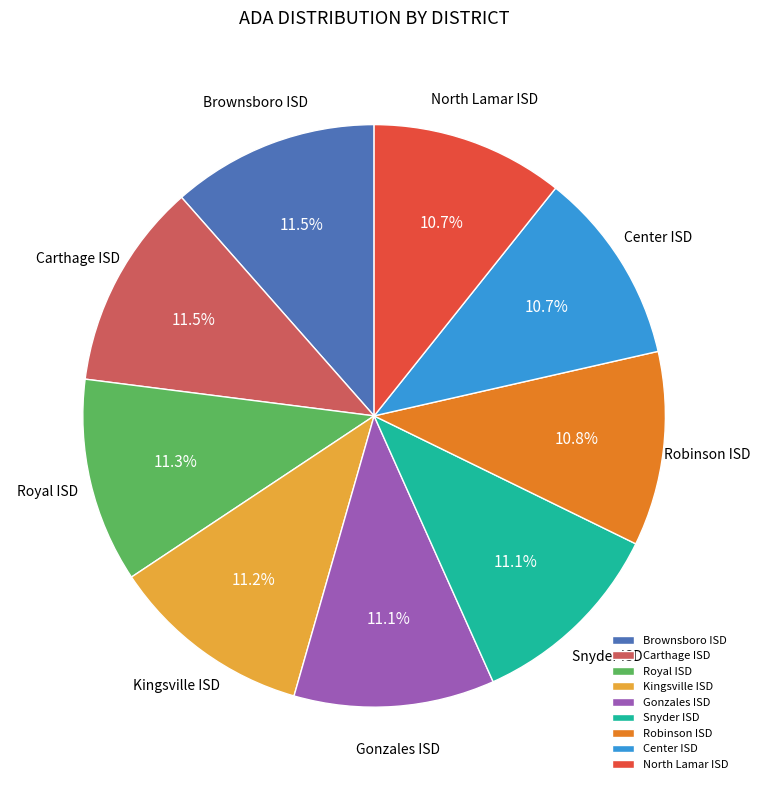

To the nearest percent, what percentage of the pie is Royal ISD?

11%